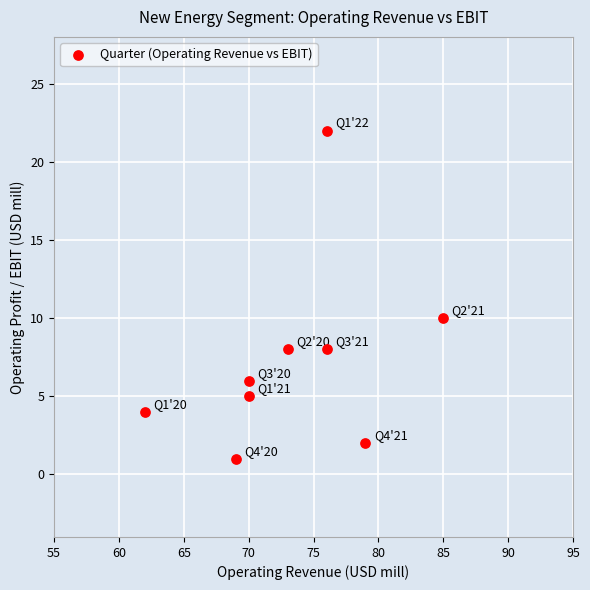

What Y value in the scatter plot is closest to 11?

10